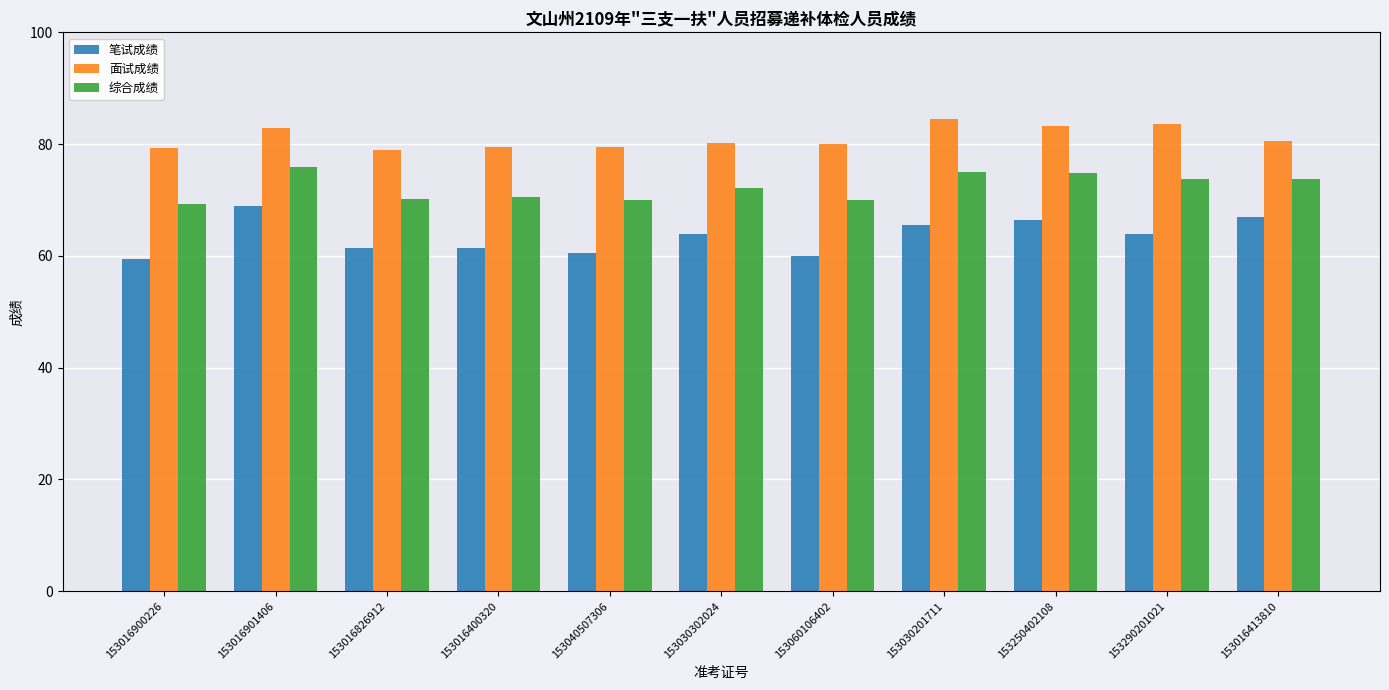

True or false: 面试成绩 has a value of 80.0 at 153060106402.

True